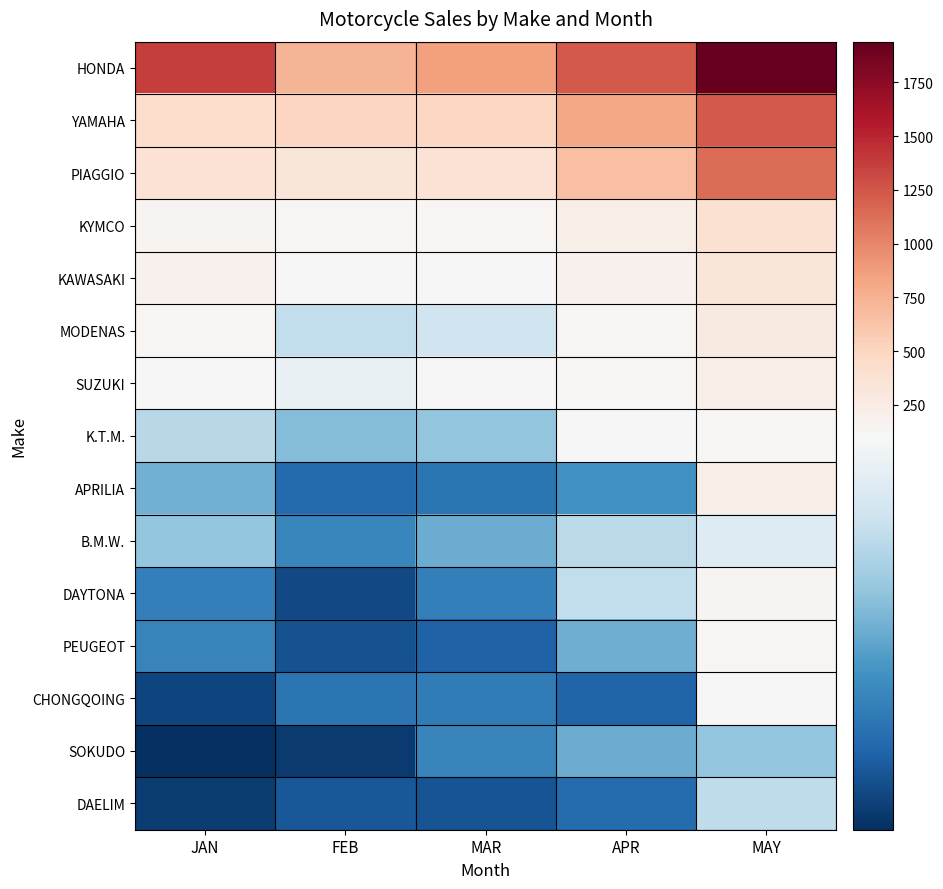

At MAR, list the series in order from largest to smallest.

HONDA, YAMAHA, PIAGGIO, KYMCO, SUZUKI, KAWASAKI, MODENAS, K.T.M., B.M.W., SOKUDO, DAYTONA, CHONGQOING, APRILIA, PEUGEOT, DAELIM